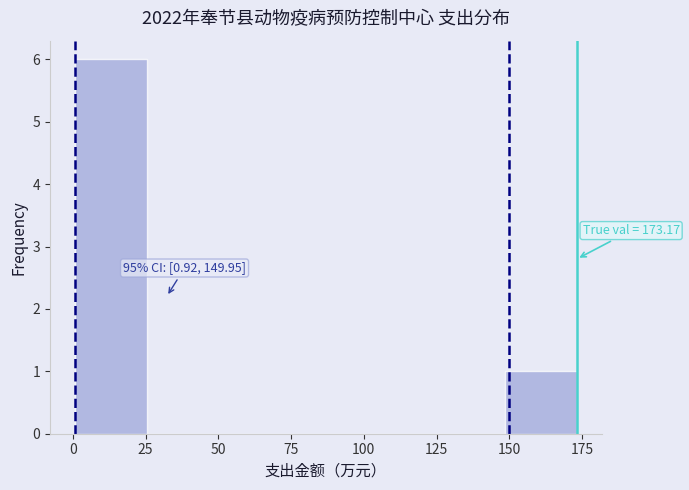

Over which range of the x-axis is the bar tallest?

0 to 25